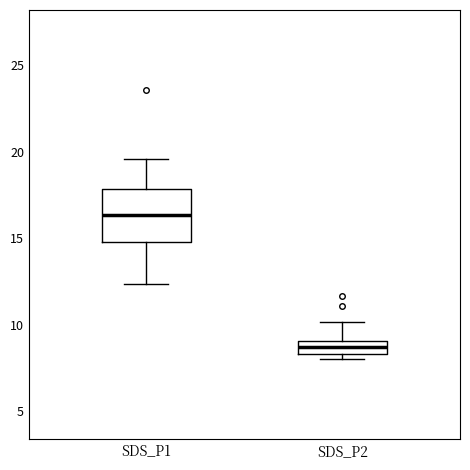

Which box's median line is the lowest?

SDS_P2